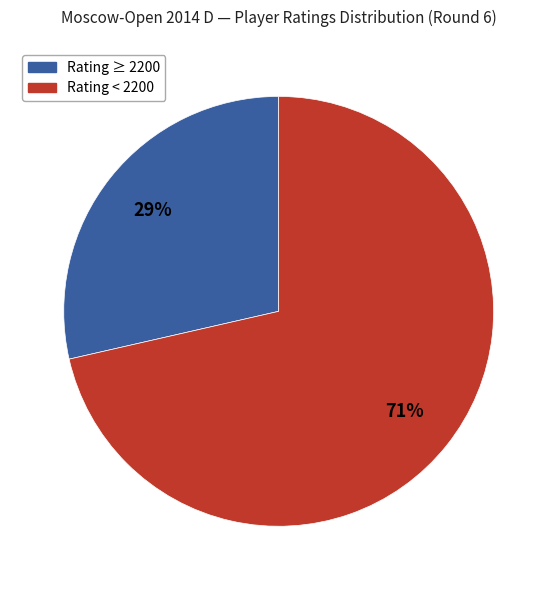

To the nearest percent, what is the average slice percentage?

50%